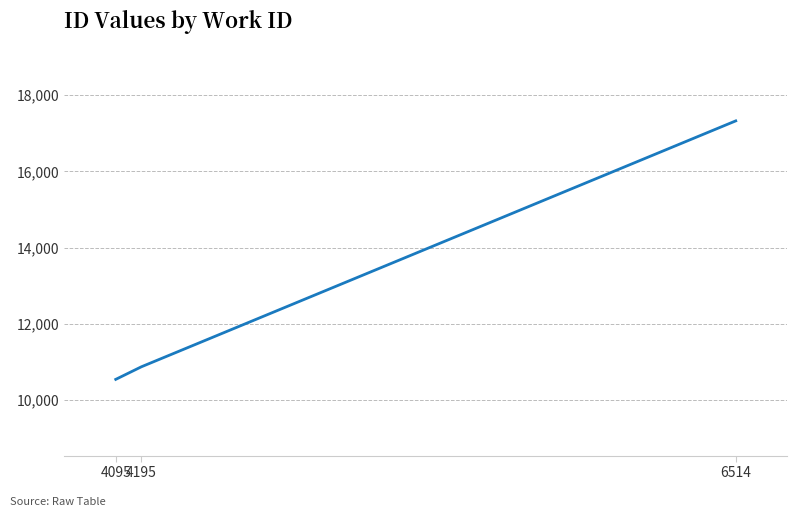

Approximately how many times larger is the value at 4095 compared to 6514?

0.6